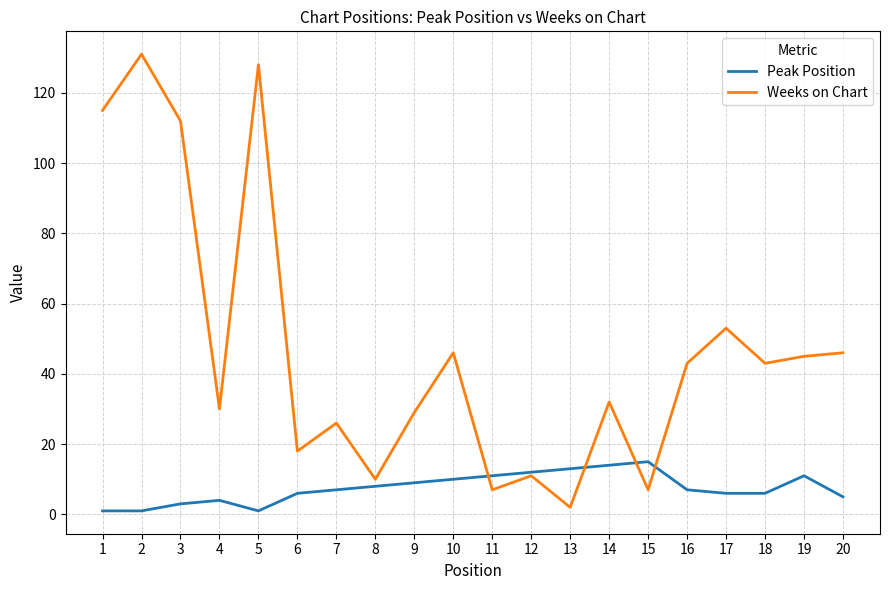

Count the number of categories in the chart.

20